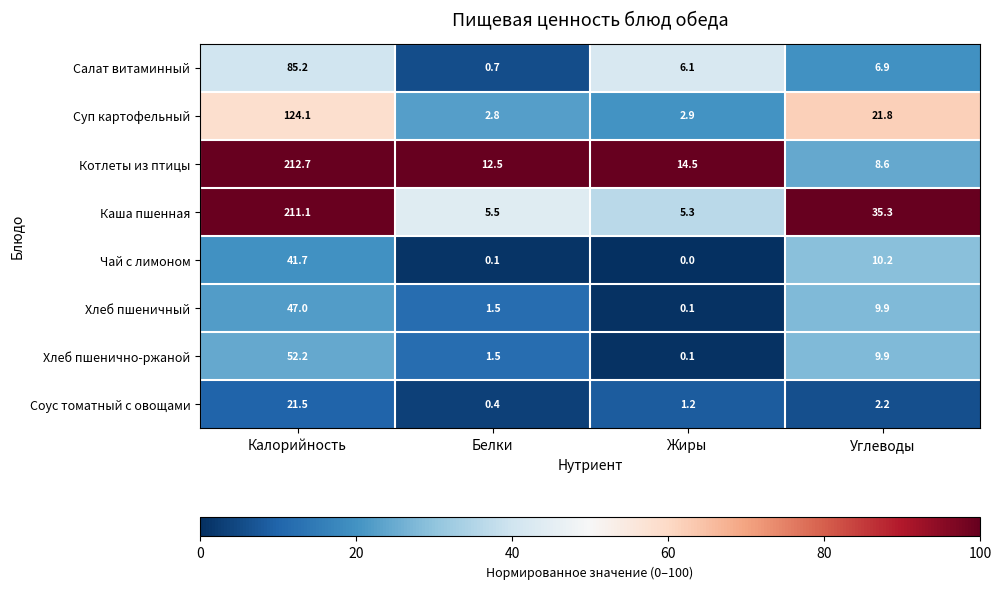

Rank the categories by Котлеты из птицы value from lowest to highest.

Углеводы, Белки, Жиры, Калорийность